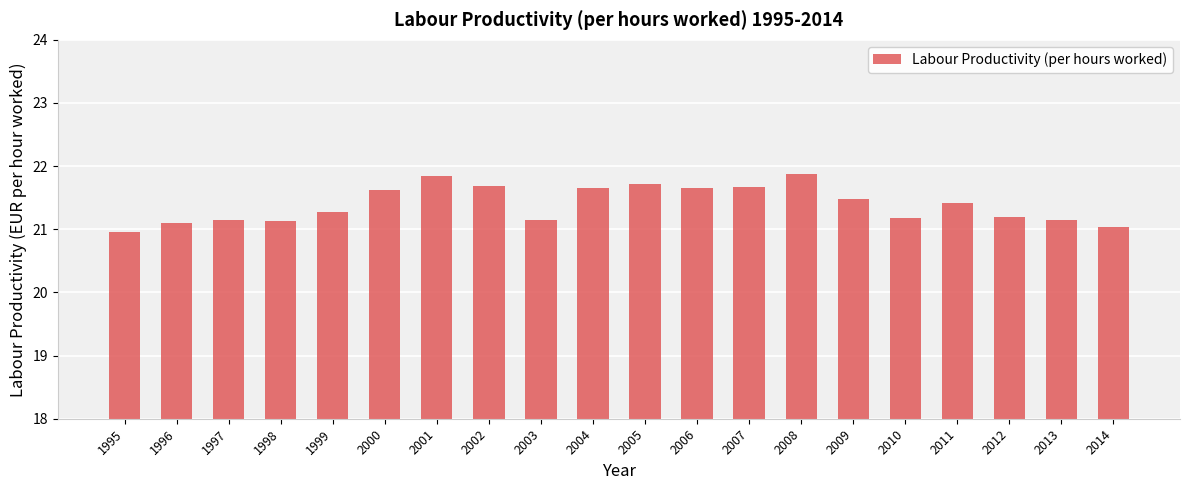

What is the sum of all values?

427.9